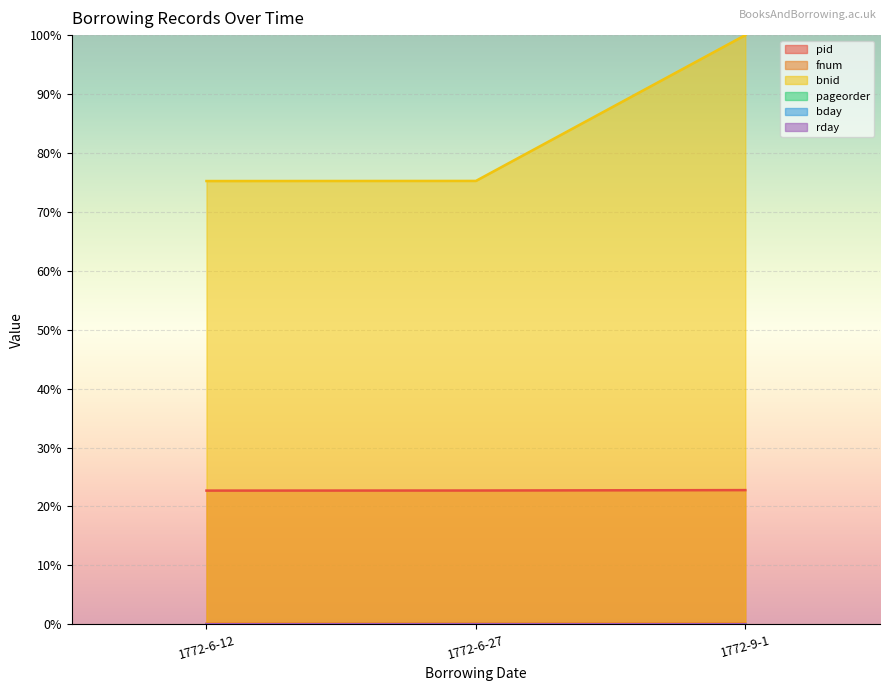

Reading left to right, transcribe all the data shown in this chart.

pid: 0.2	0.2	0.2
fnum: 0.0	0.0	0.0
bnid: 0.8	0.8	1.0
pageorder: 0.0	0.0	0.0
bday: 0.0	0.0	0.0
rday: 0.0	0.0	0.0